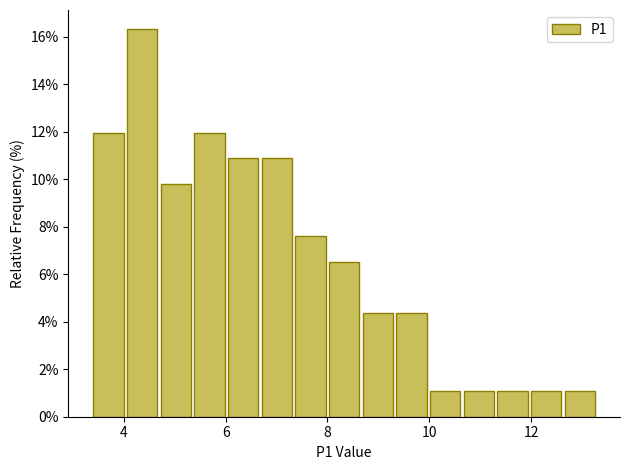

Read against the x-axis, roughly where is the centre of the tallest bar?

4.4